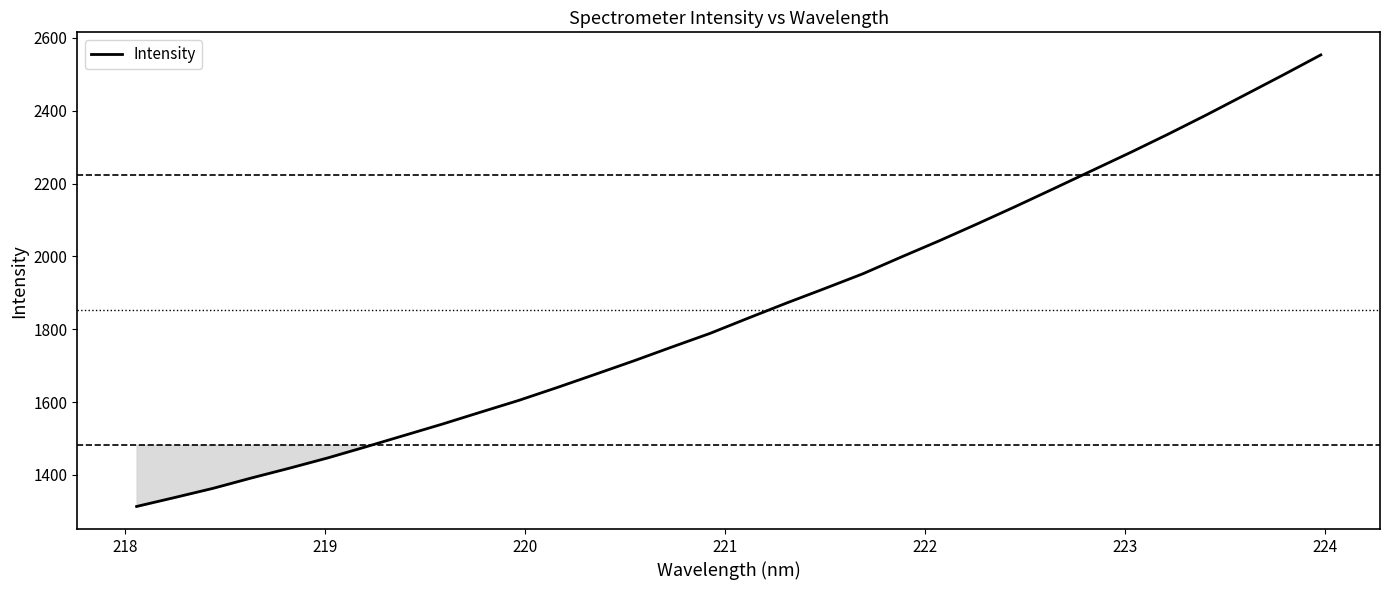

What is the difference between the maximum and minimum values?

1239.9